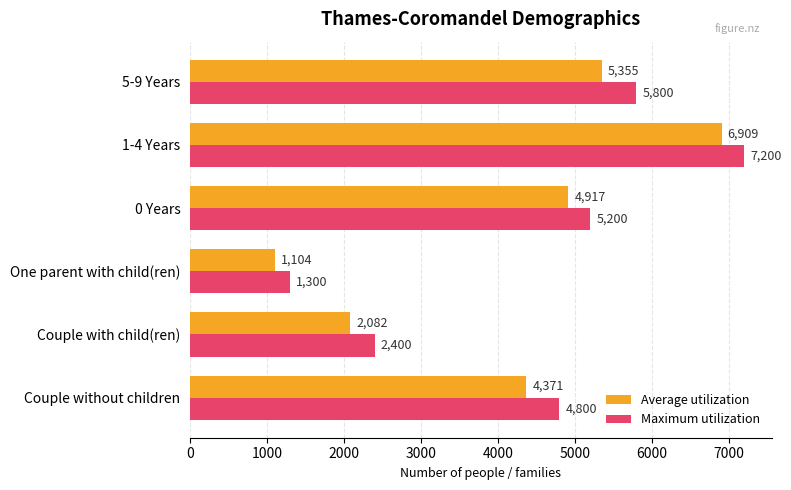

What is the difference between the second highest and second lowest values in the Average utilization series?

3273